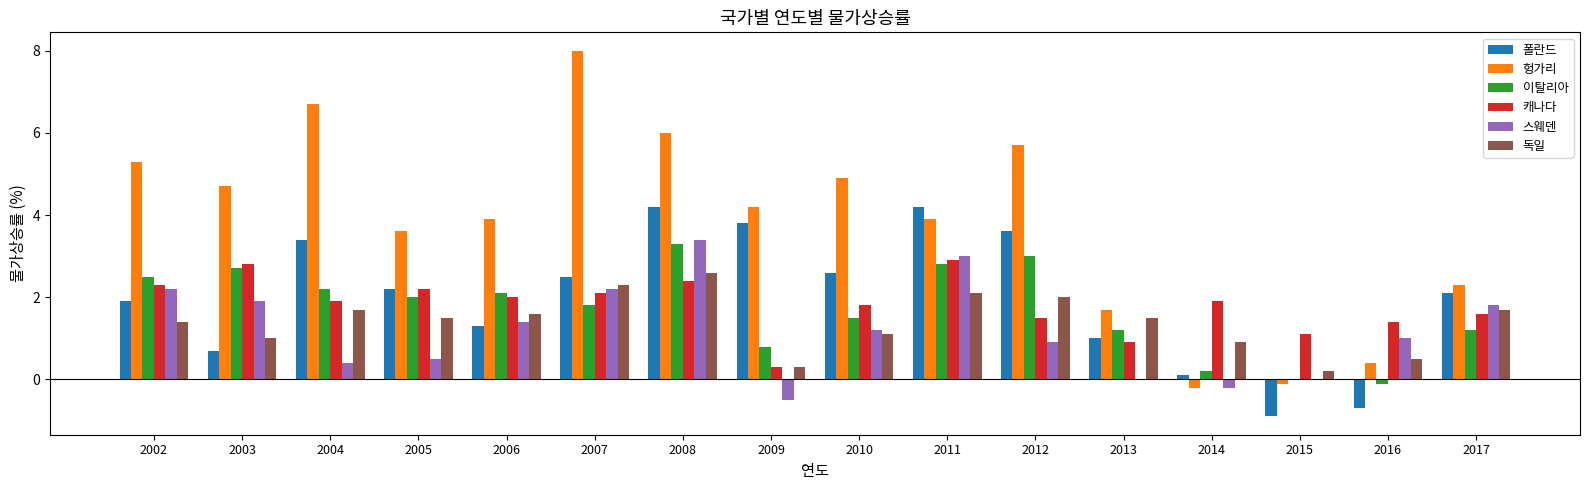

What value does the 이탈리아 series have at 2010?

1.5